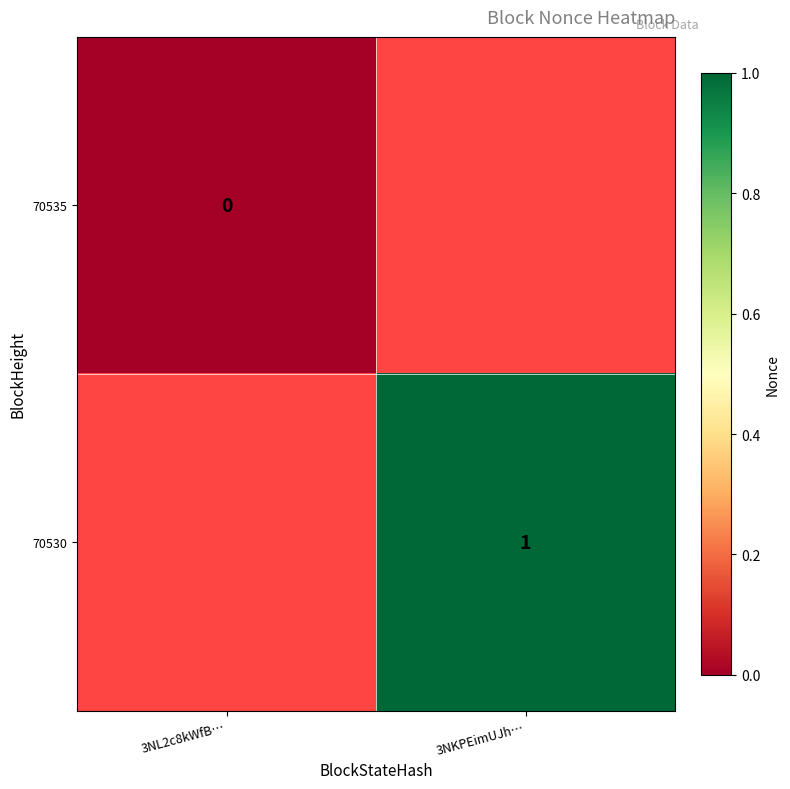

Is it true that 70530 equals 1 at 3NKPEimUJh…?

True